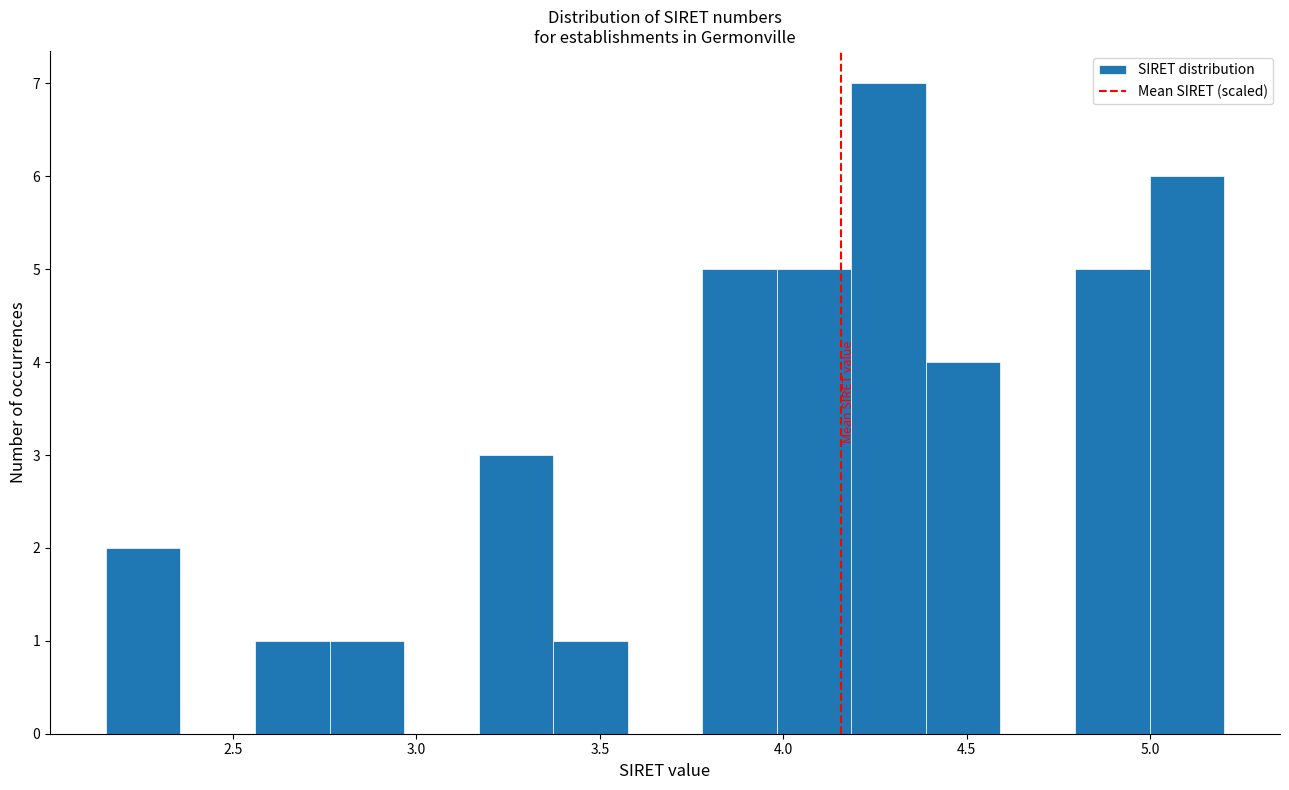

Over which range of the x-axis is the bar tallest?

4.20 to 4.40